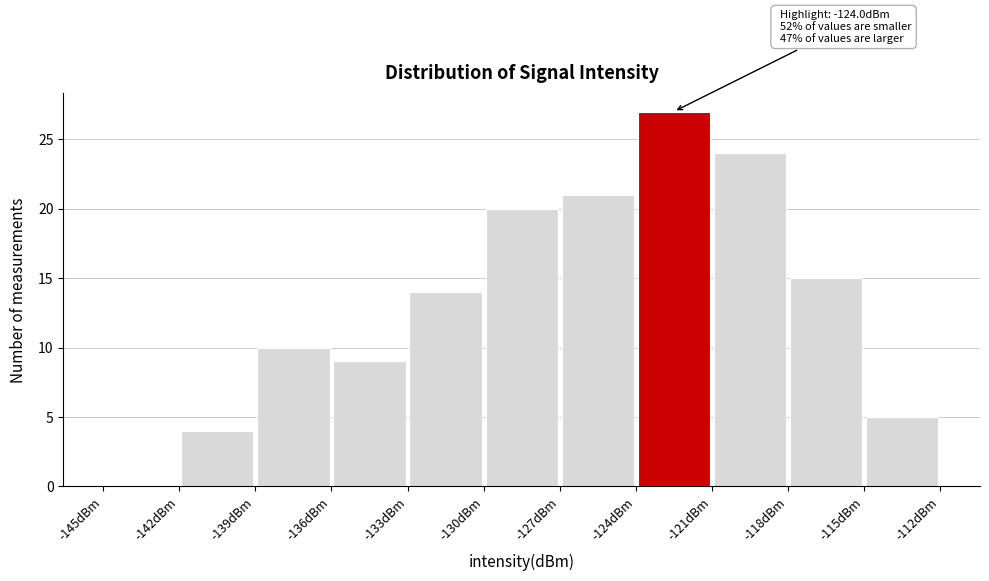

Which range on the x-axis has the tallest bar?

-124 to -121